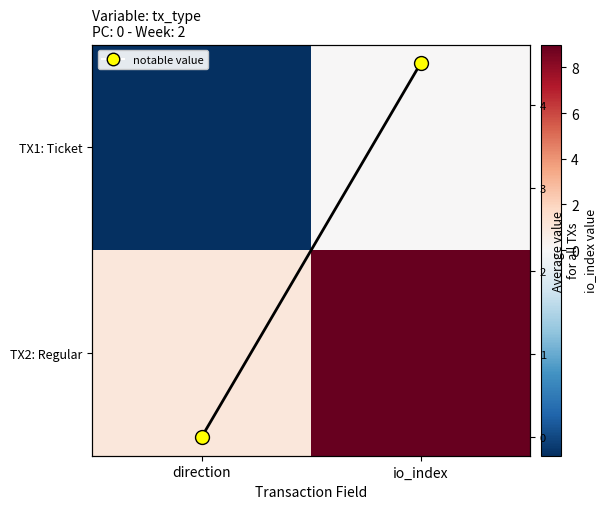

Which series has the largest total across all categories?

TX2: Regular